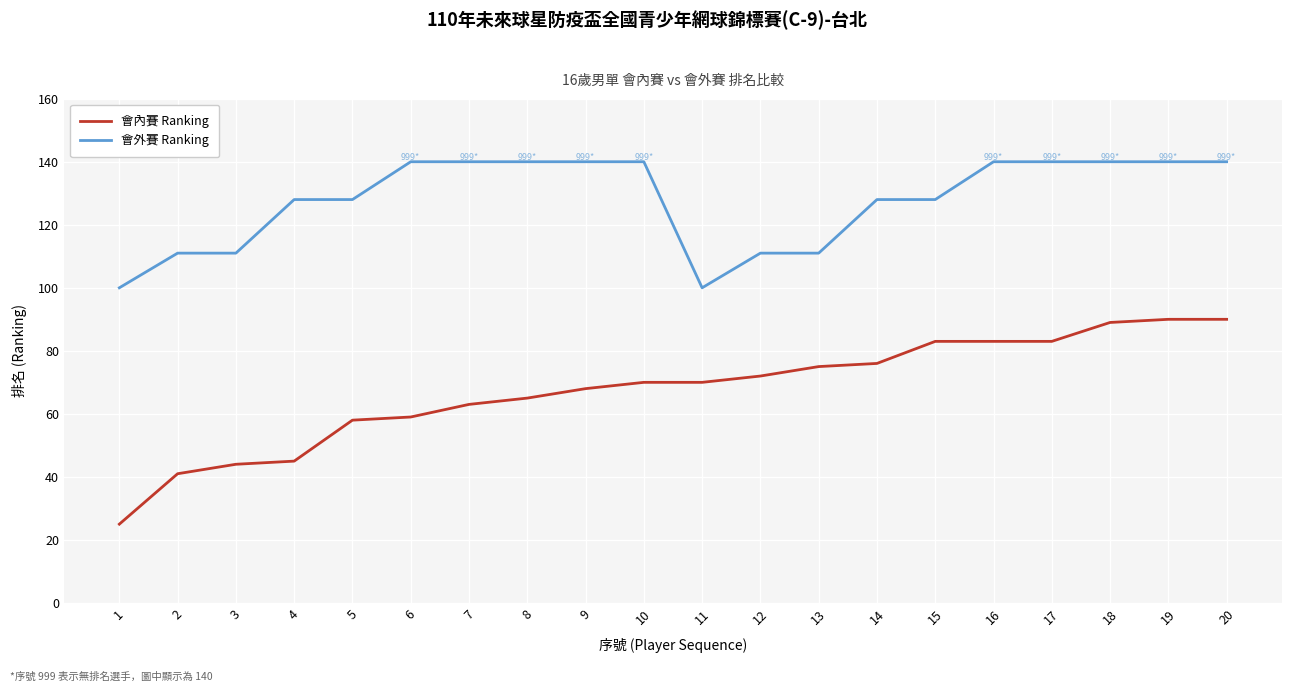

Reading right to left, list all the values displayed in this chart.

會內賽 Ranking: 20=90	19=90	18=89	17=83	16=83	15=83	14=76	13=75	12=72	11=70	10=70	9=68	8=65	7=63	6=59	5=58	4=45	3=44	2=41	1=25
會外賽 Ranking: 20=140	19=140	18=140	17=140	16=140	15=128	14=128	13=111	12=111	11=100	10=140	9=140	8=140	7=140	6=140	5=128	4=128	3=111	2=111	1=100